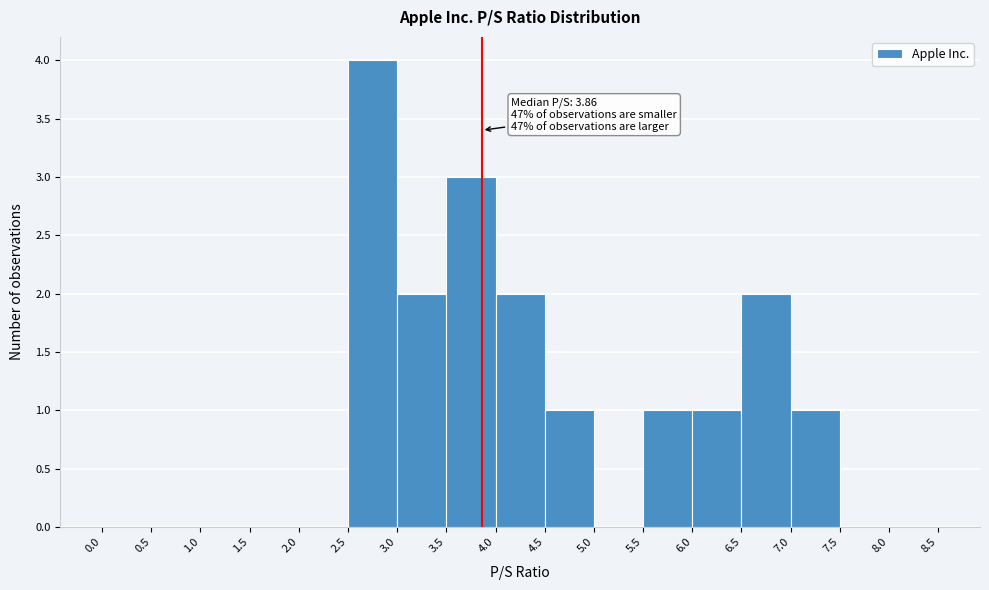

Which range on the x-axis has the tallest bar?

2.5 to 3.0